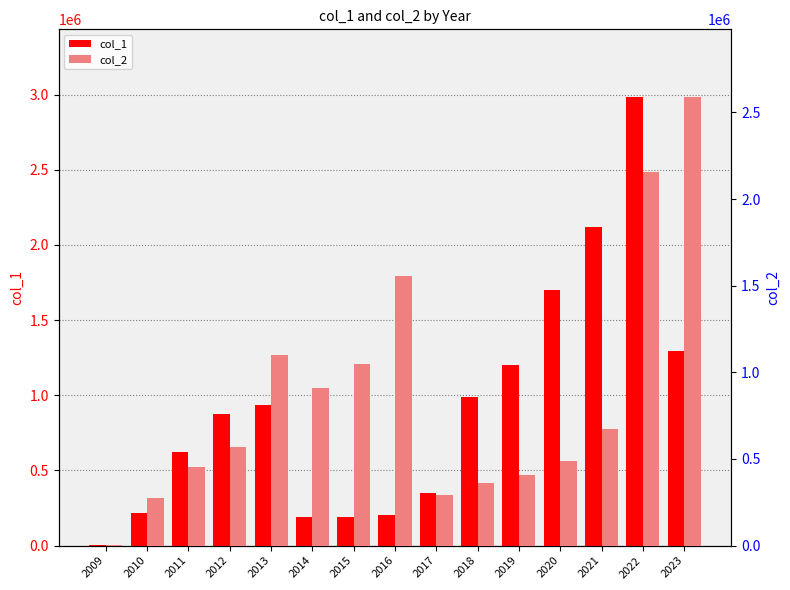

What is the value of the col_2 bar at the 9th from the left?

289695.0